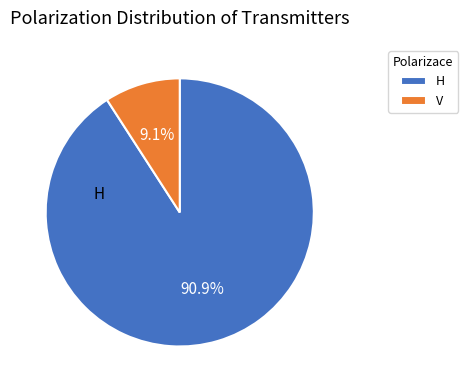

To the nearest percent, what is the difference between the V and H slice percentages?

82%